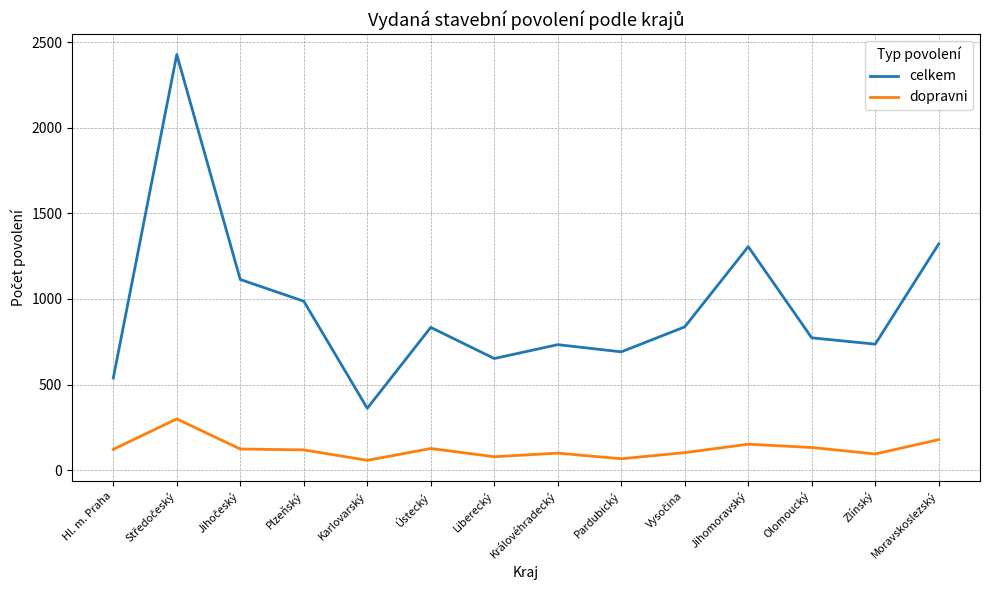

True or false: dopravni and celkem intersect in this chart.

False